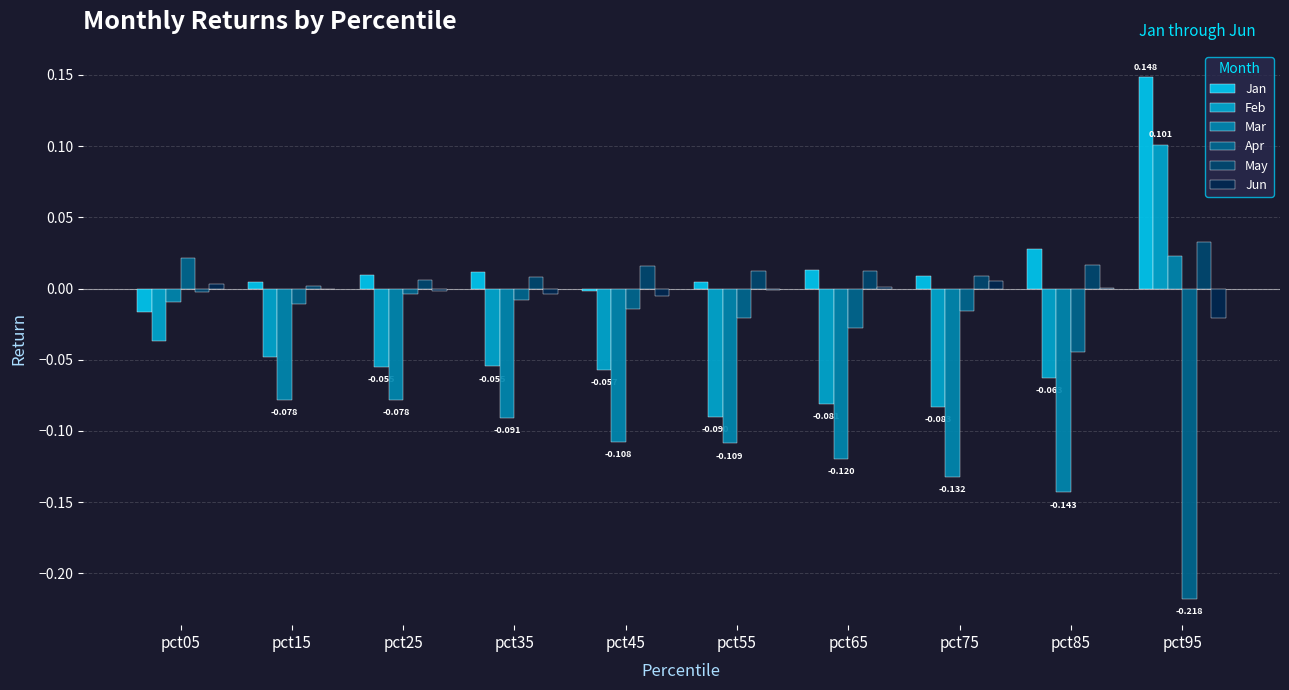

Between pct05 and pct95, which series saw the biggest shift?

Apr